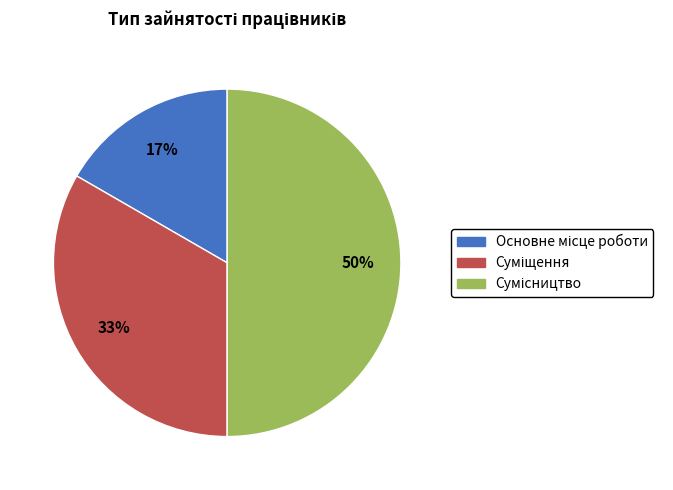

To the nearest percent, what is the difference between the largest and smallest slice percentages?

33%